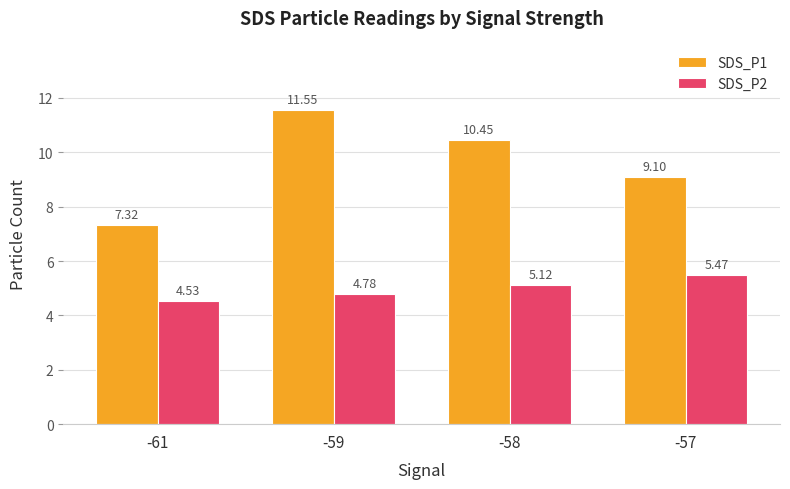

What is the spread (max minus min) of values at -59?

6.8